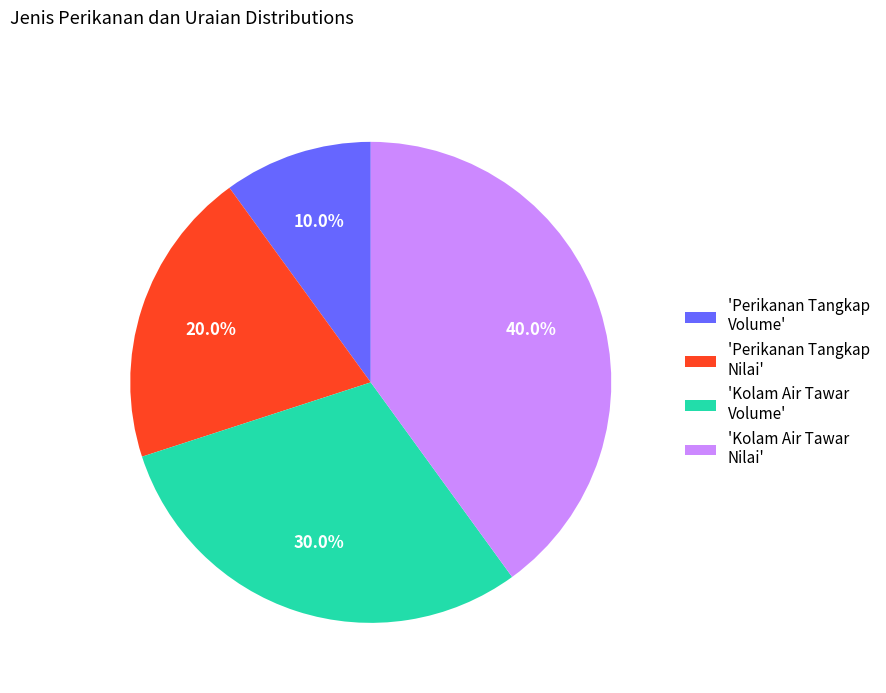

What is the smallest slice in the pie chart?

'Perikanan Tangkap Volume'